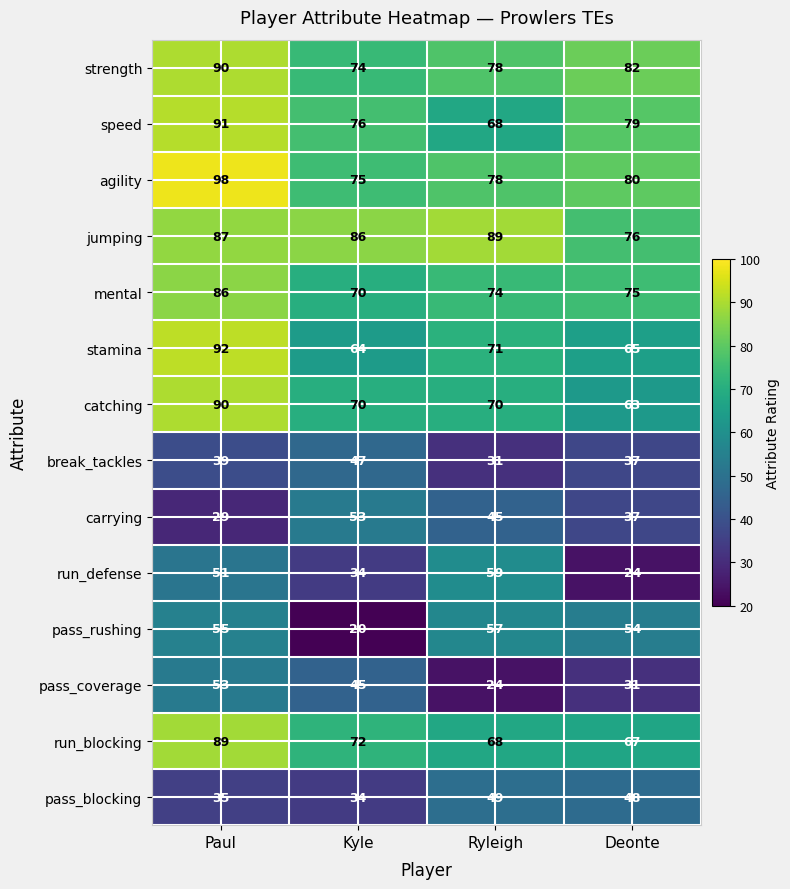

What is the sum of the run_blocking values at Paul and Ryleigh?

157